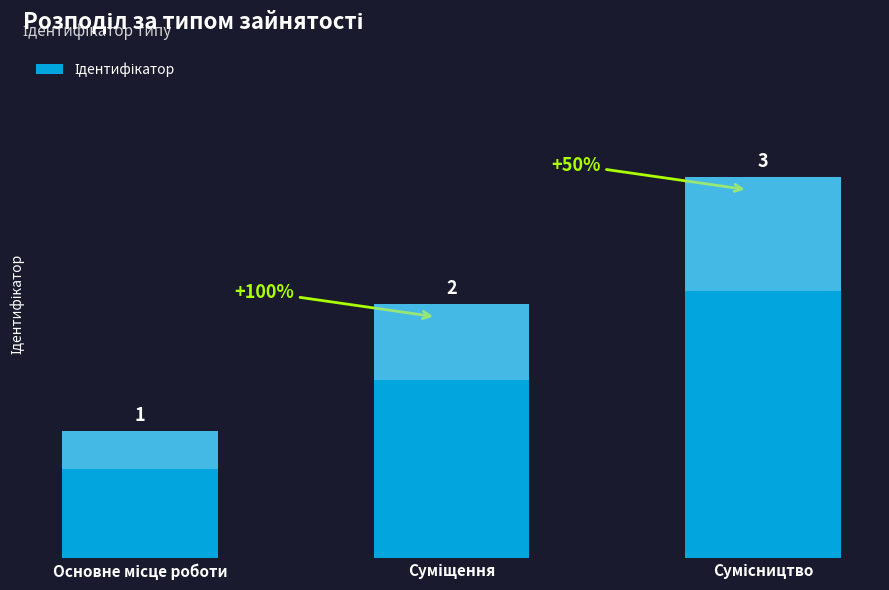

Count the number of data series in this chart.

1